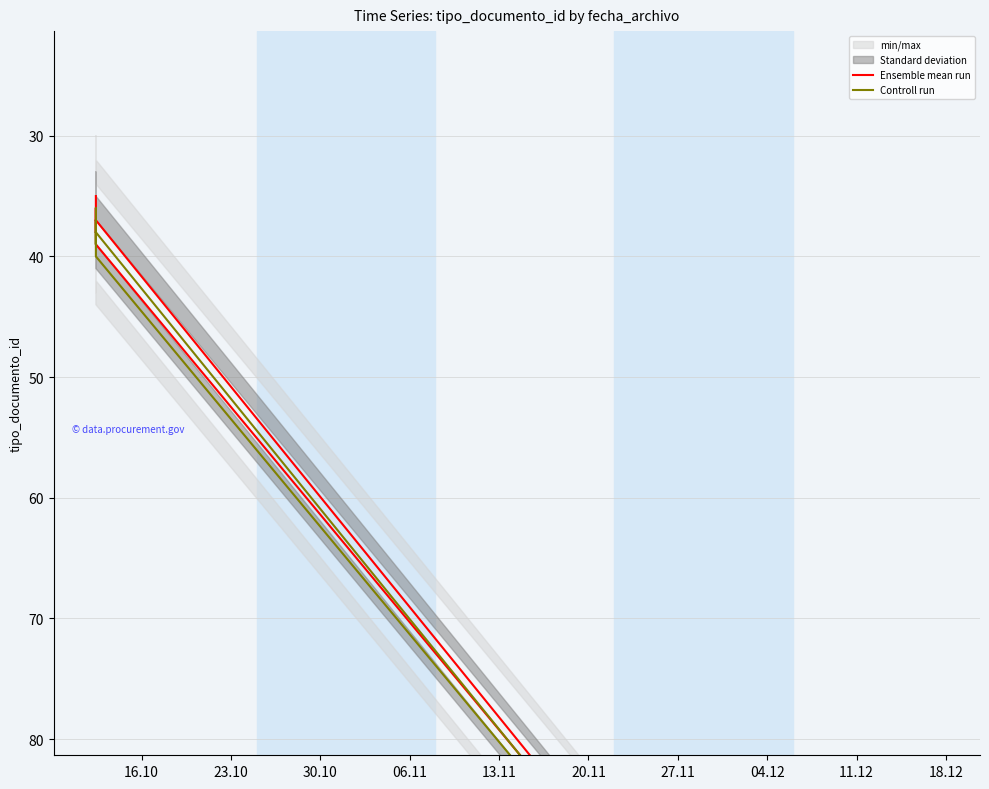

True or false: Ensemble mean run and Controll run cross at least once.

False